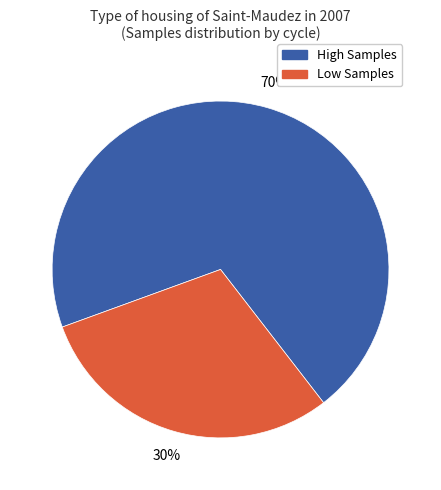

Does any single category account for the majority?

Yes